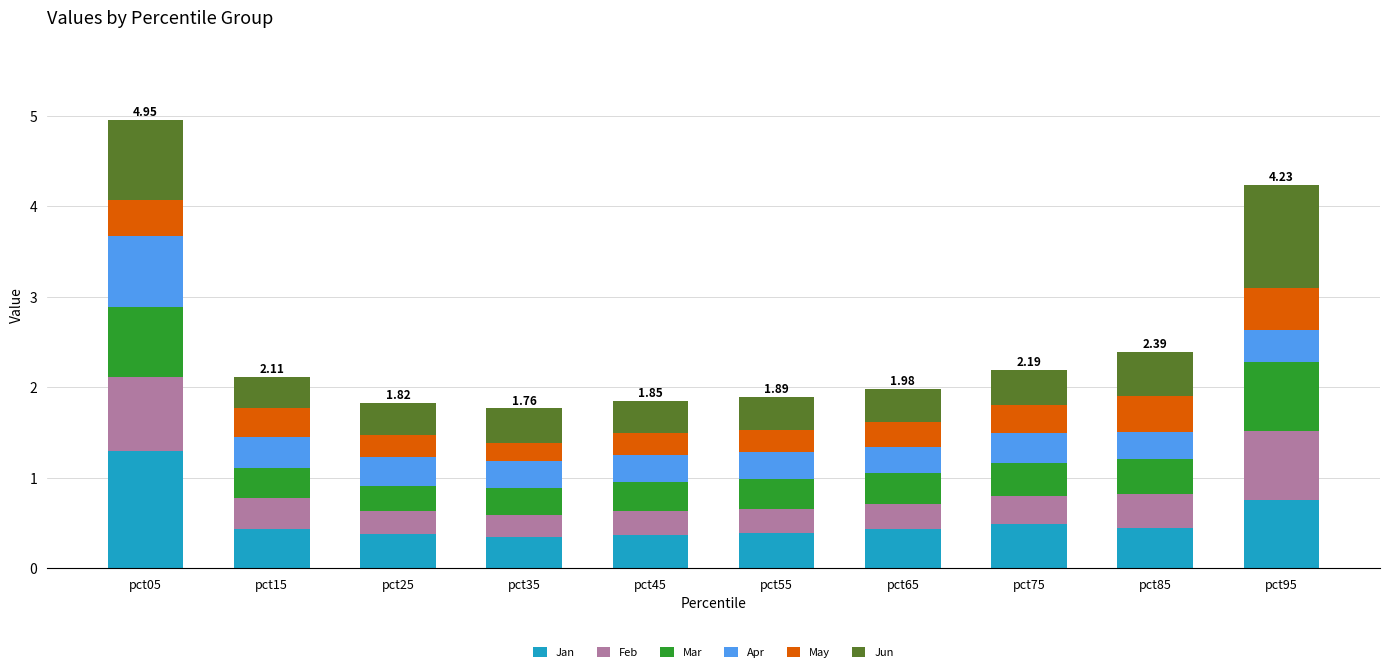

What is the sum of all Jan values?

5.3